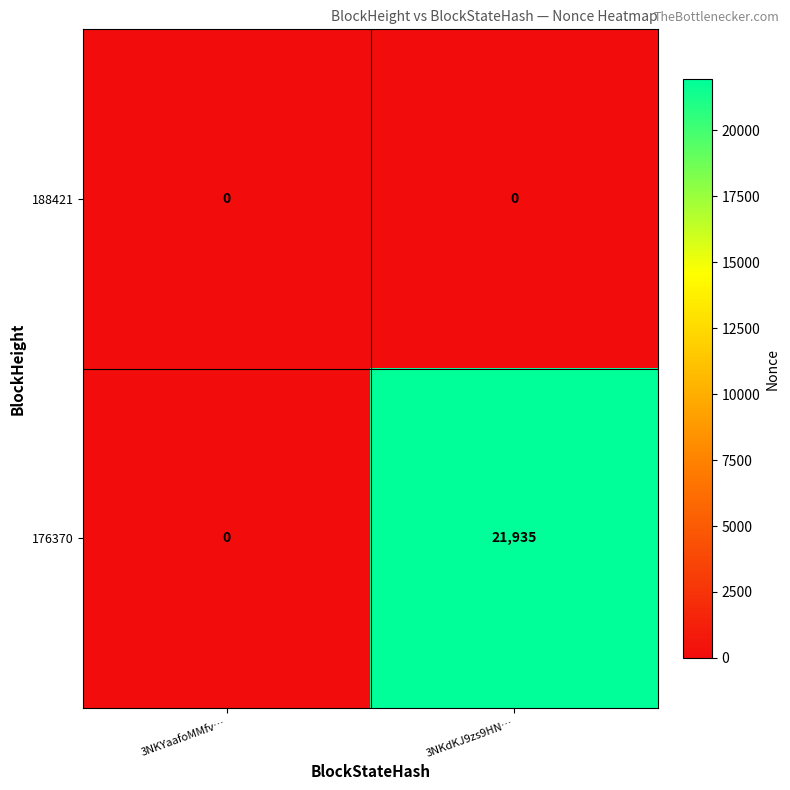

What is the total value across all series at 3NKdKJ9zs9HN…?

21935